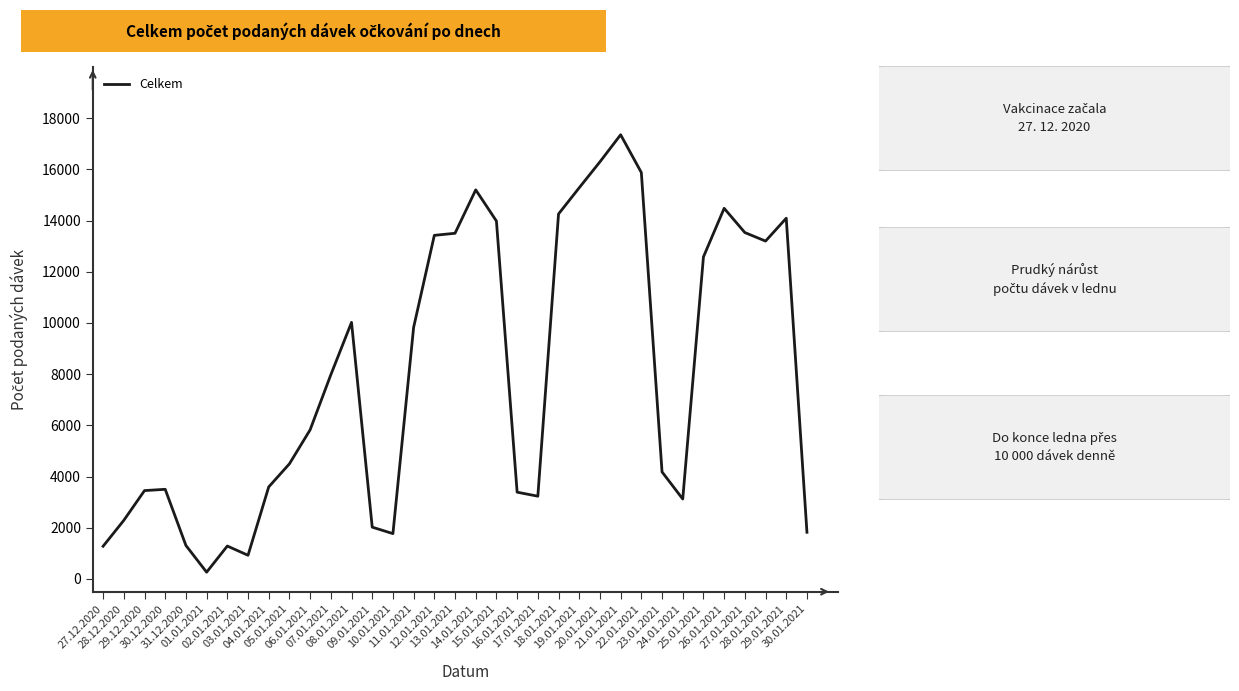

At which category does the data reach its first local valley?

01.01.2021